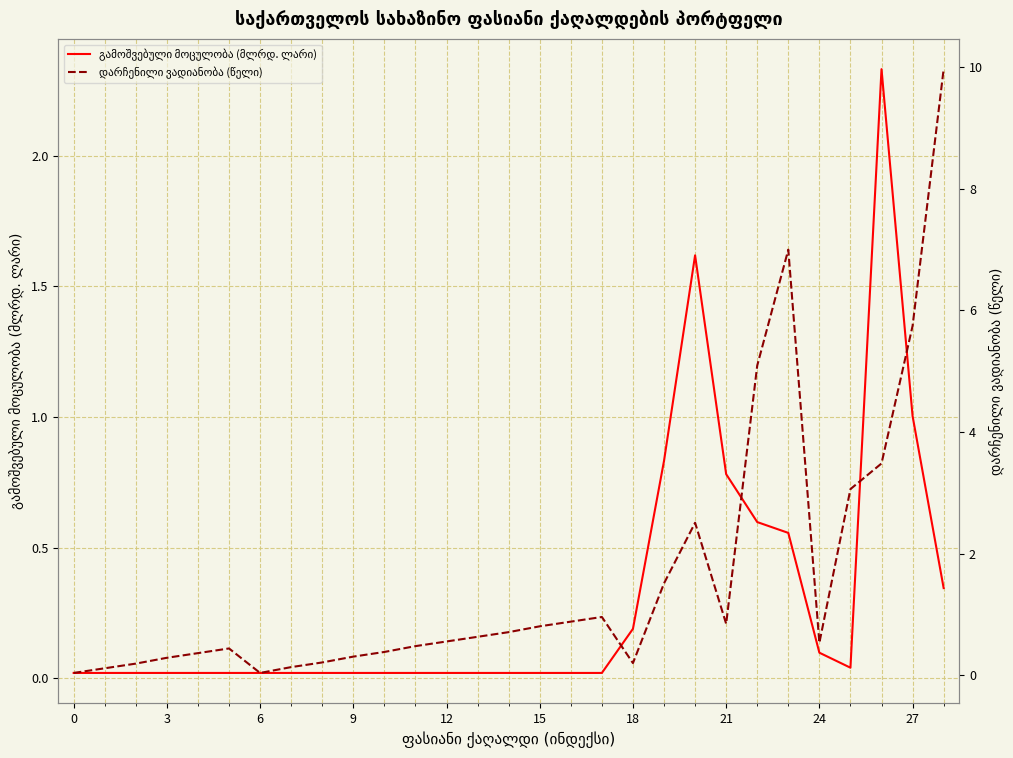

What is the maximum value for დარჩენილი ვადიანობა (წელი)?

10.0